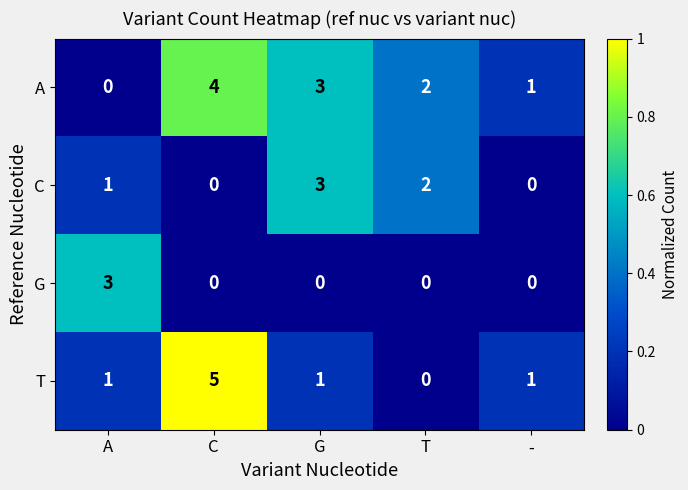

The value of C at T is 1. True or false?

False